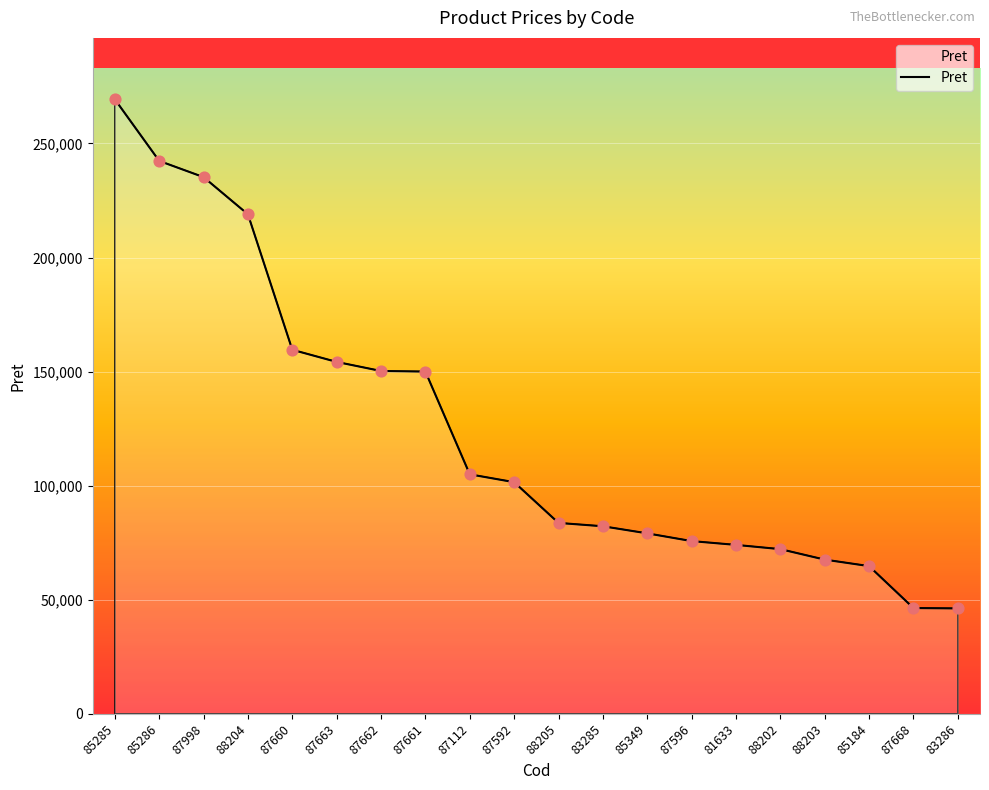

What is the ratio of the value at 85285 to the value at 87596?

3.6